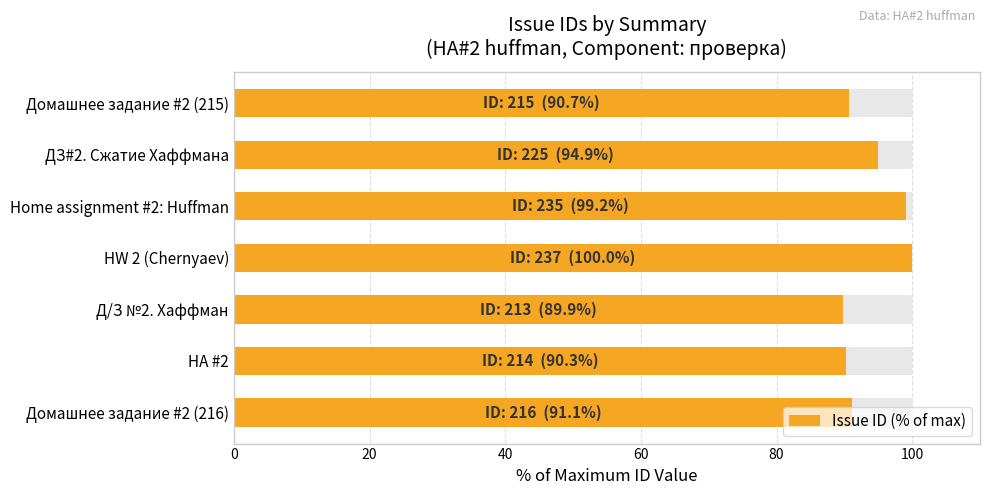

How many data points are above 91?

4